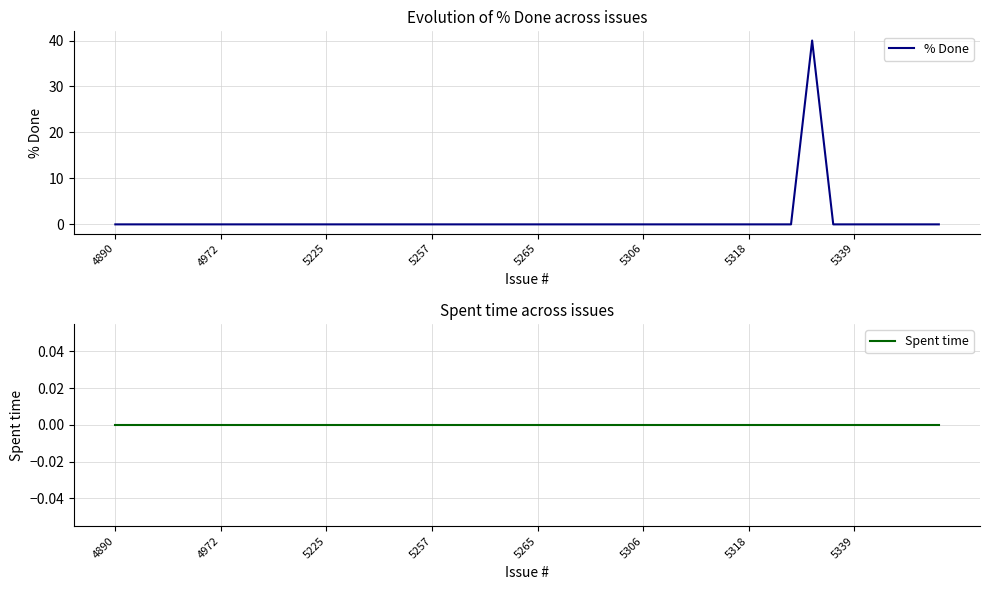

How many lines are shown in the chart?

2